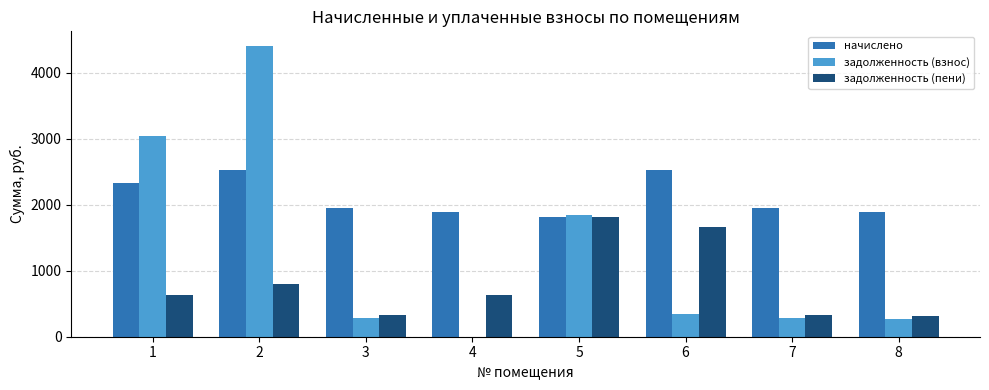

Which series has the largest total across all categories?

начислено